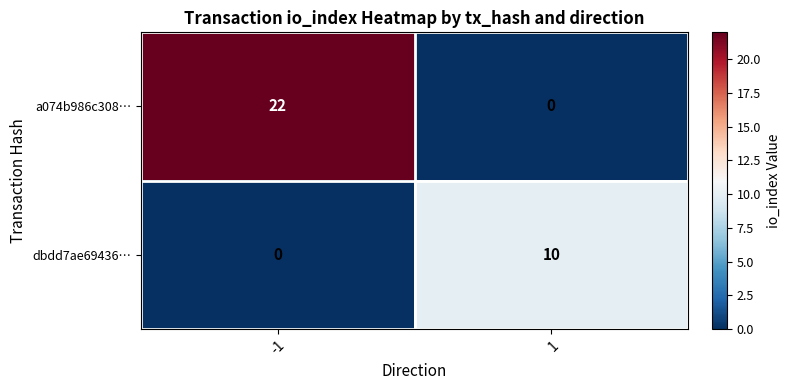

At which category is the sum across all series the highest?

-1